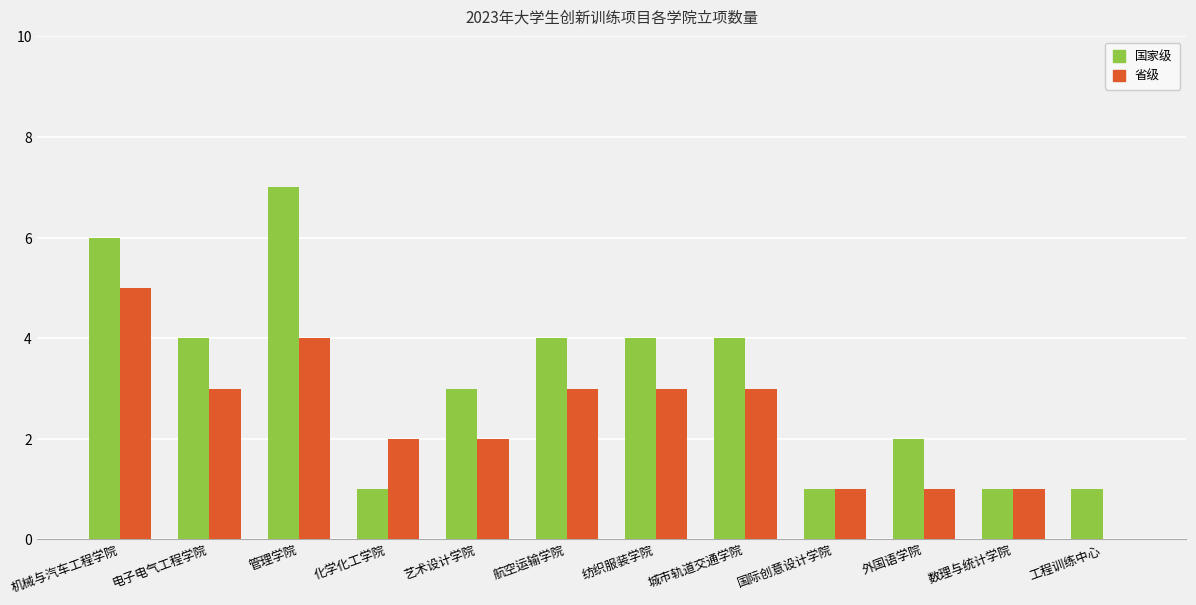

What is the difference between the 国家级 values at 外国语学院 and 化学化工学院?

1